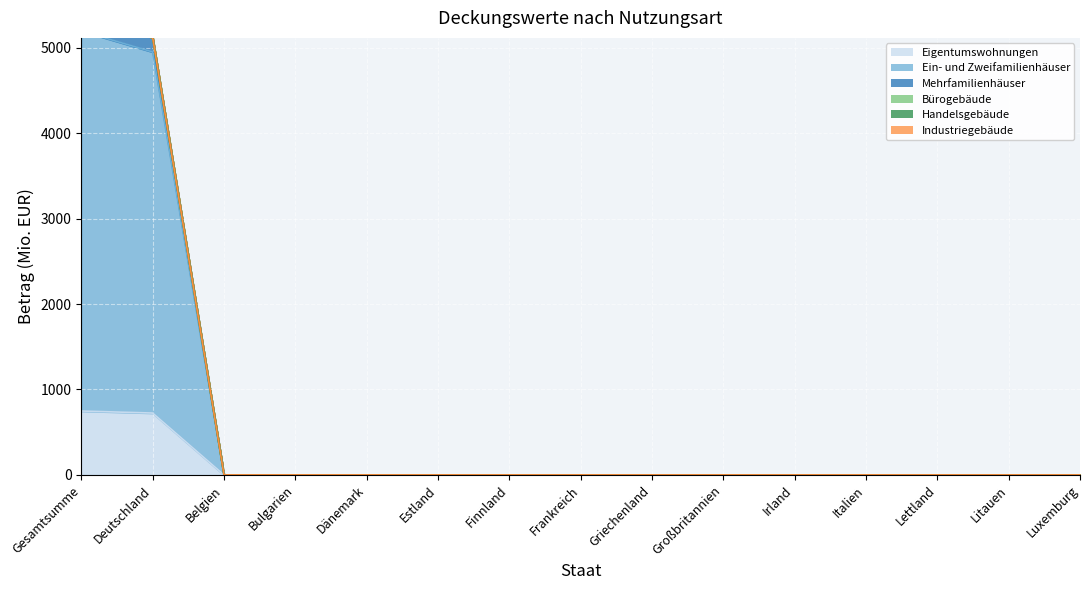

What is the difference between the maximum and minimum values in the Mehrfamilienhäuser series?

5381.1